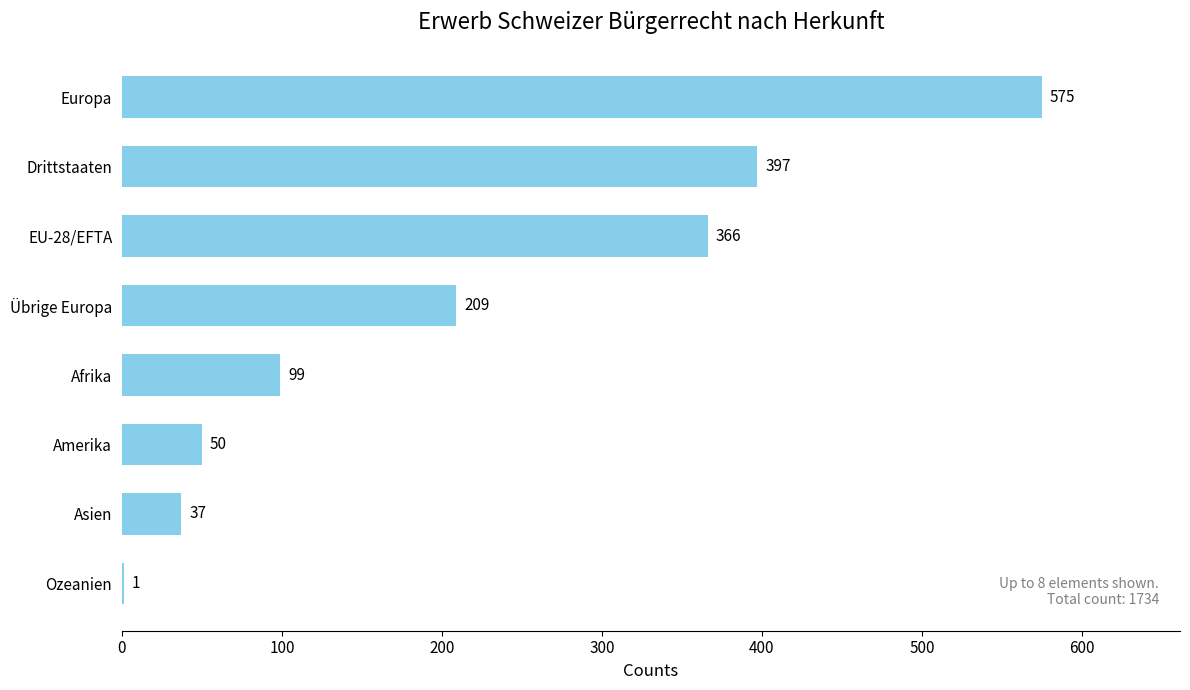

What is the sum of the values at Afrika and Übrige Europa?

308